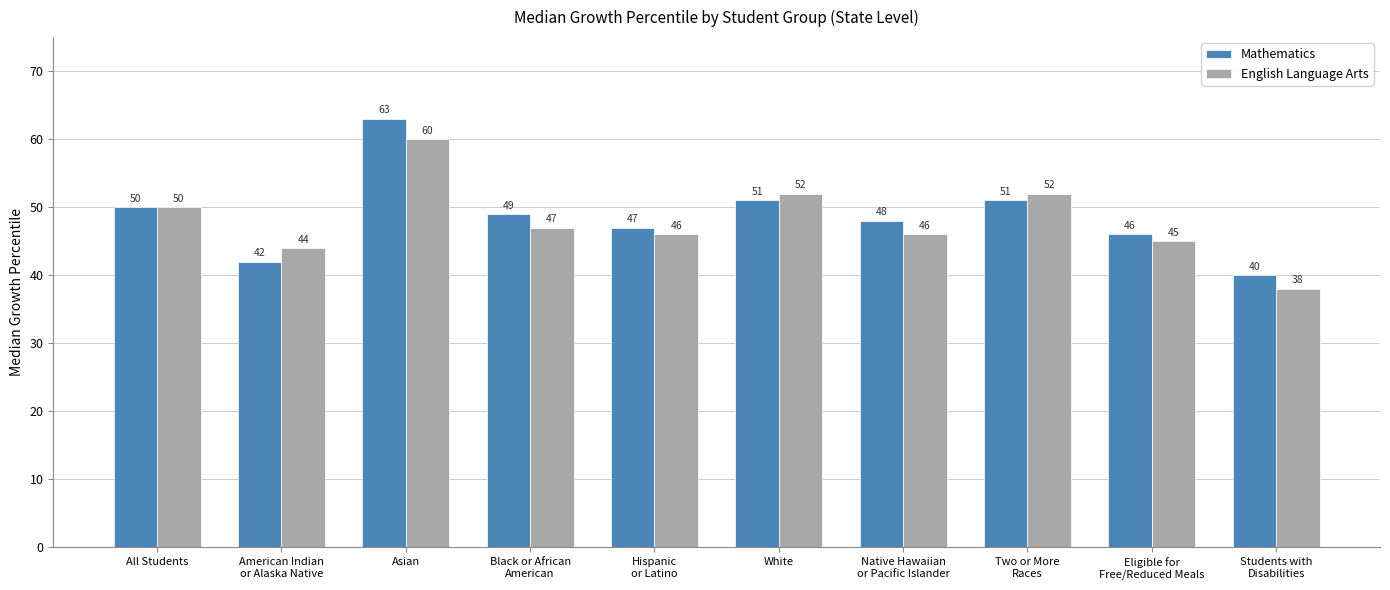

What is the difference between the English Language Arts values at American Indian
or Alaska Native and White?

8